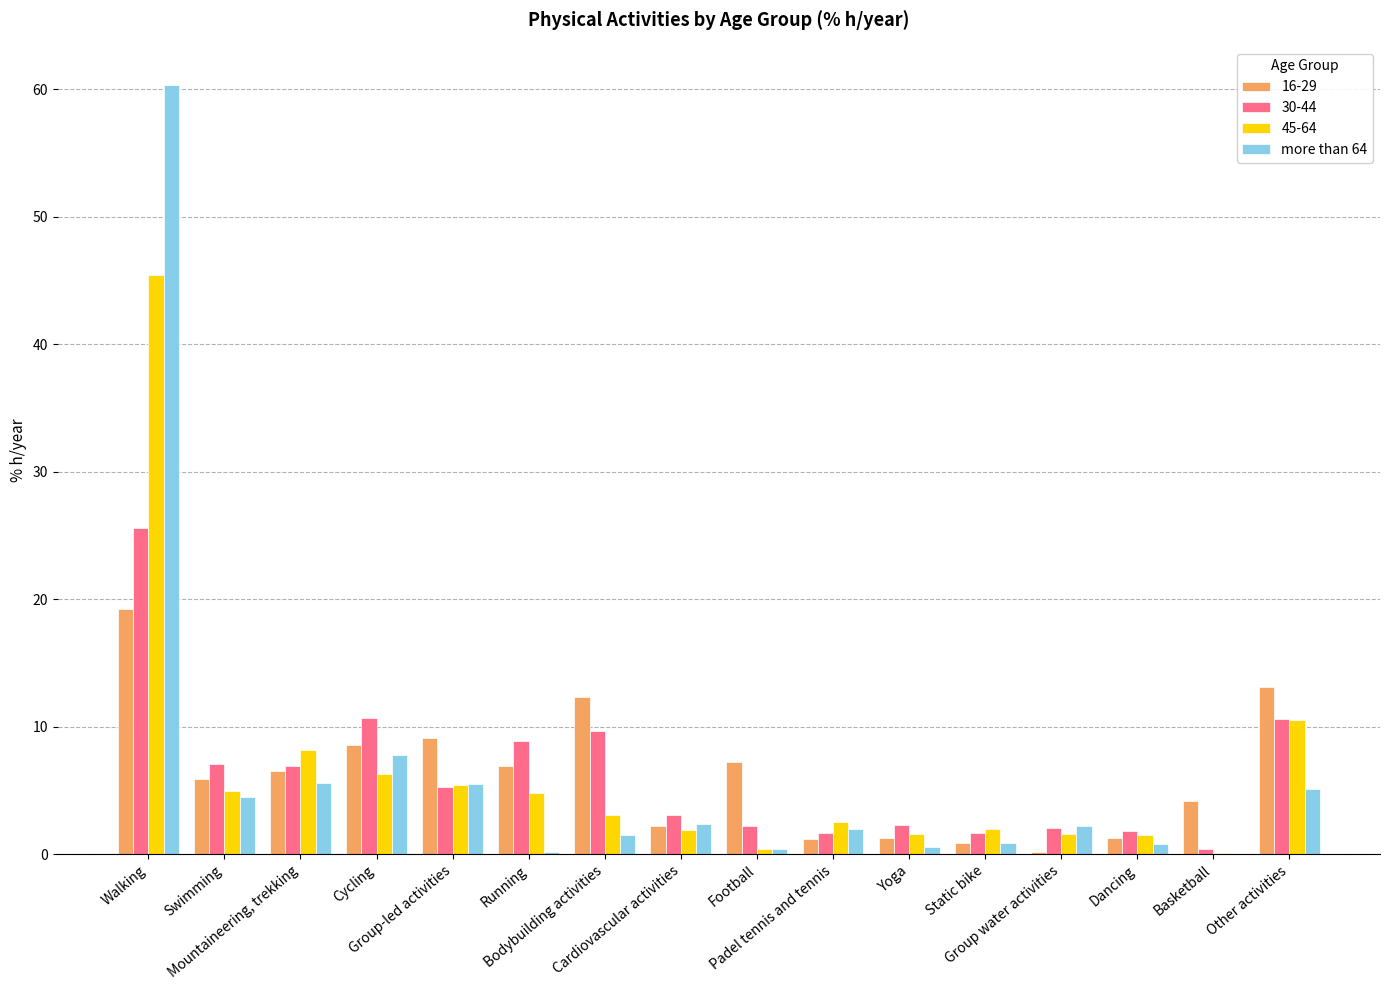

Count the number of categories in the chart.

16